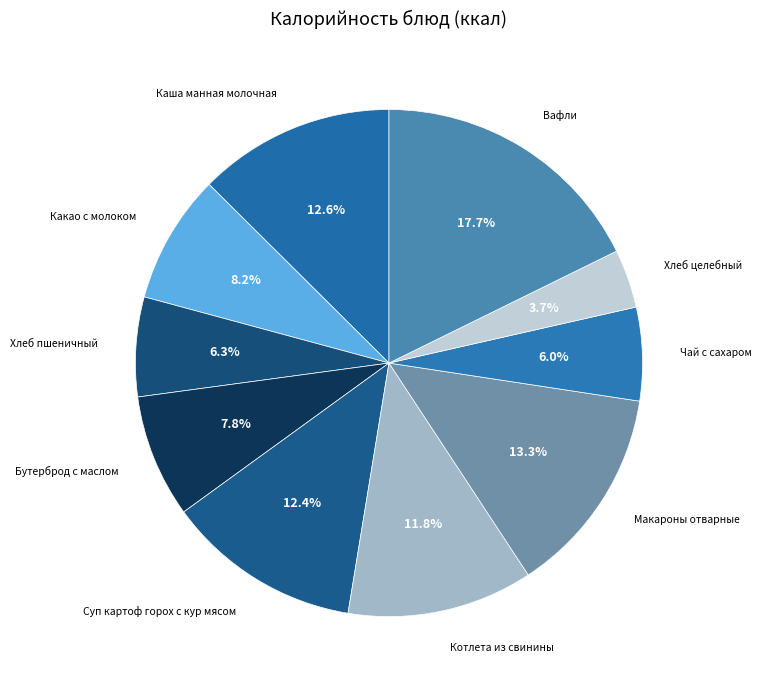

Does any single category account for the majority?

No